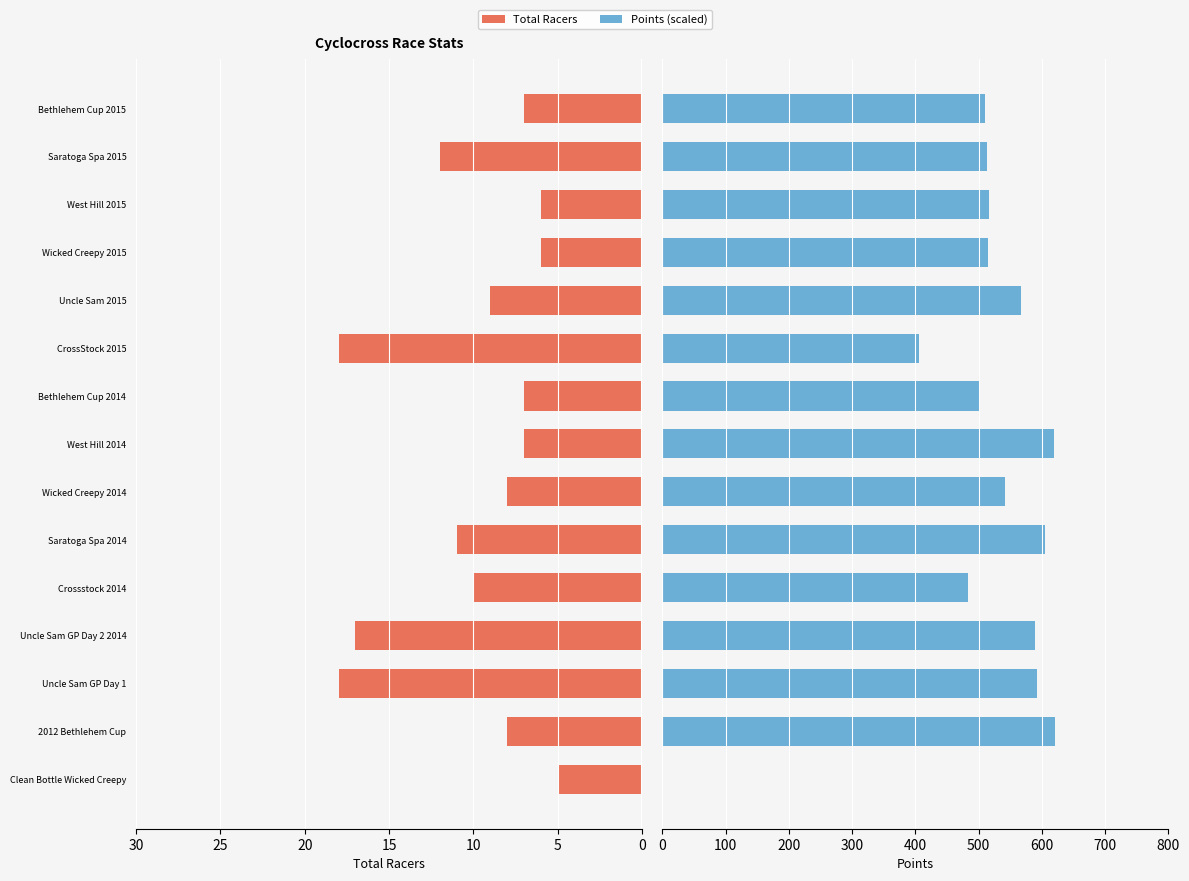

What is the average value of the Points series?

505.4